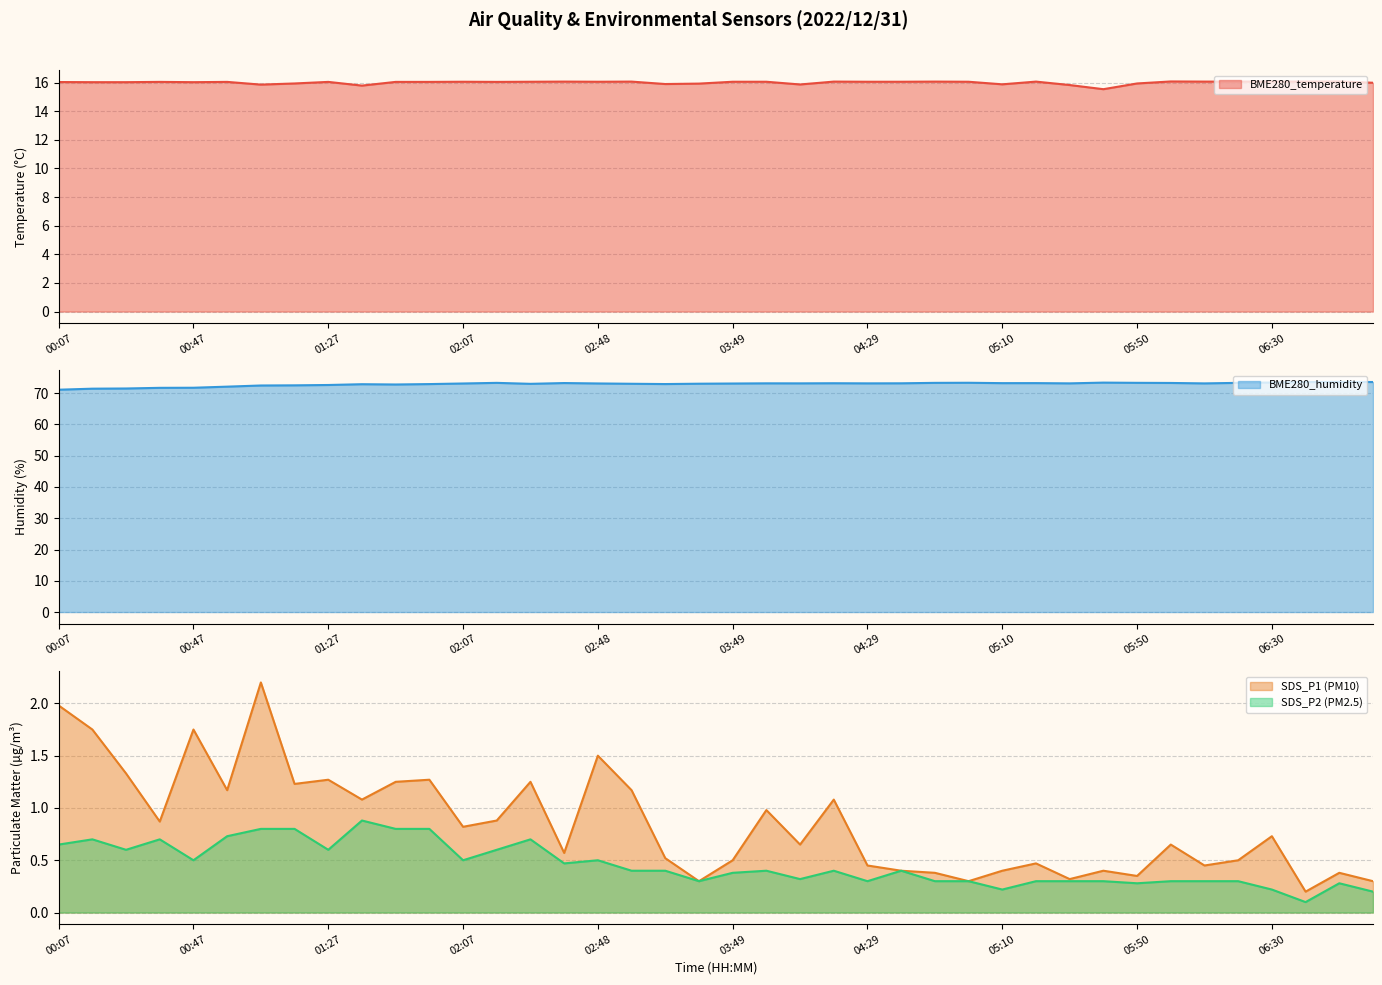

Does the chart display data point markers on the line(s)?

No